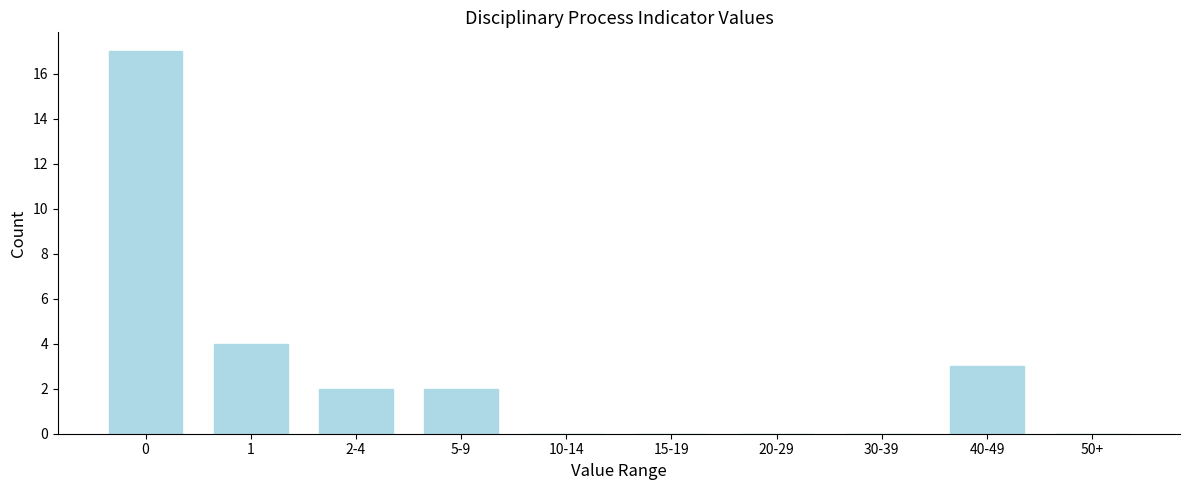

Reading right to left, extract all data points from this chart.

50+=0	40-49=3	30-39=0	20-29=0	15-19=0	10-14=0	5-9=2	2-4=2	1=4	0=17